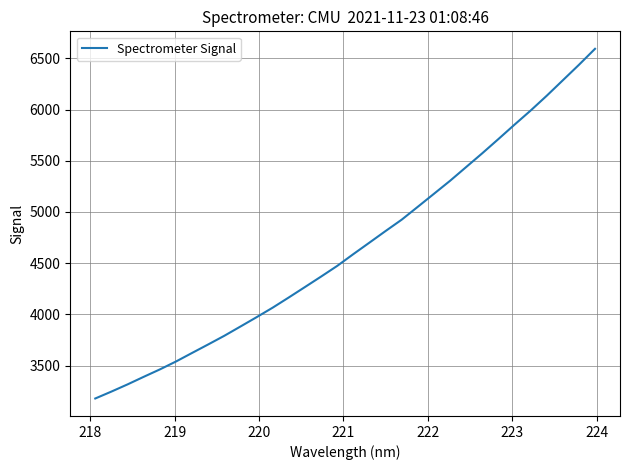

What is the smallest value displayed?

3178.1